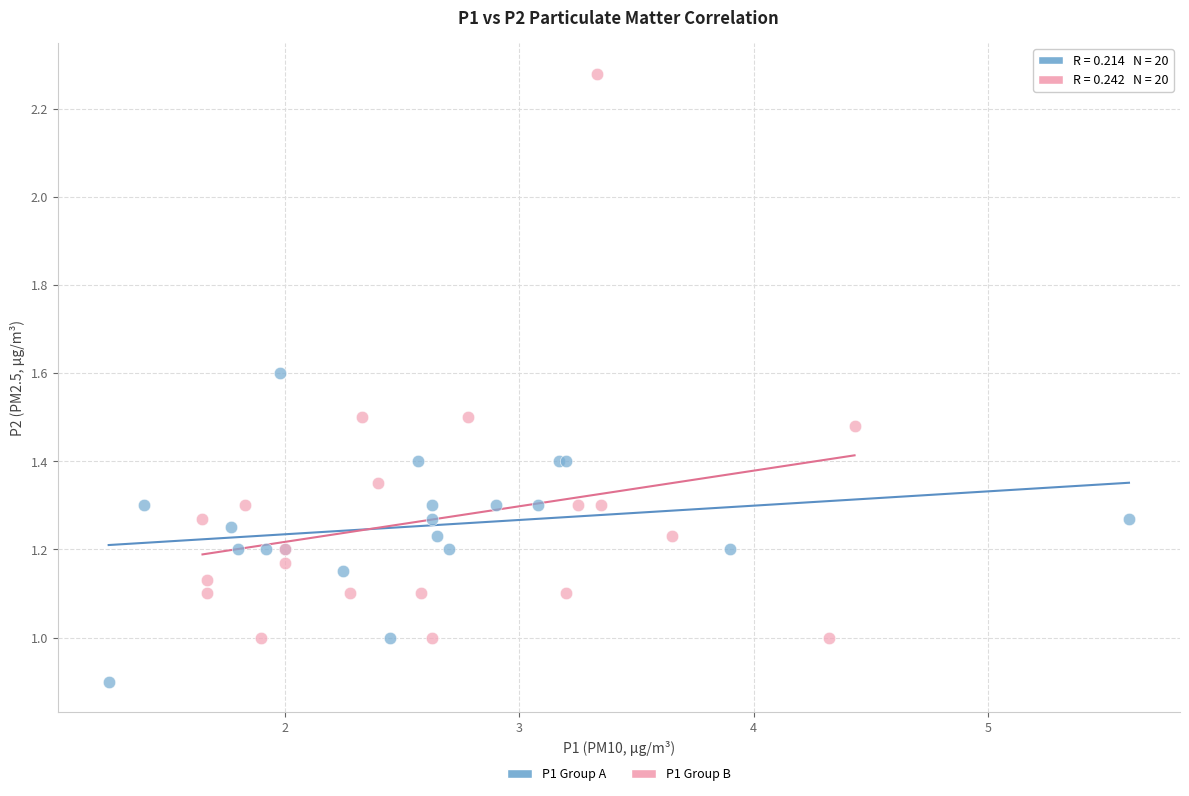

Which series contains the lowest Y value?

P1 Group A